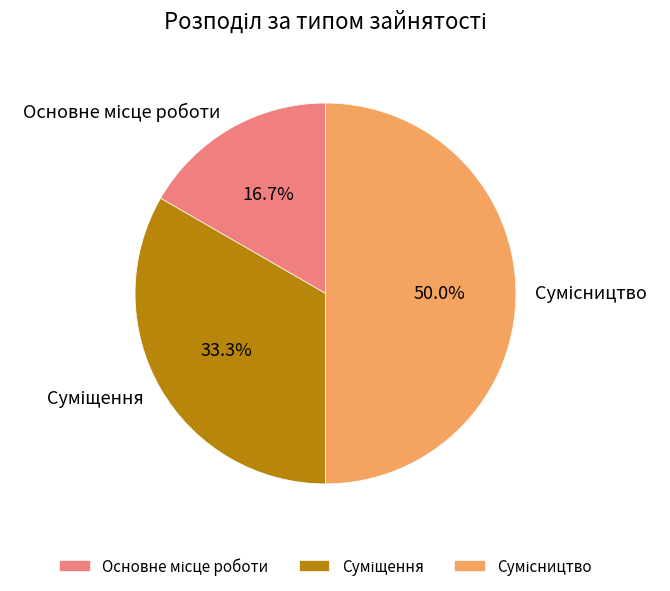

To the nearest percent, what percentage of the pie is Сумісництво?

50%